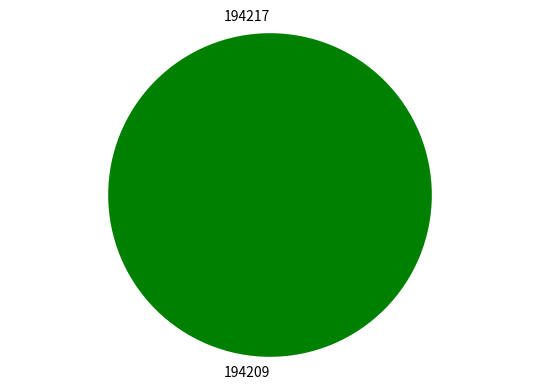

Is it true that 194217 is 1% of the pie?

False